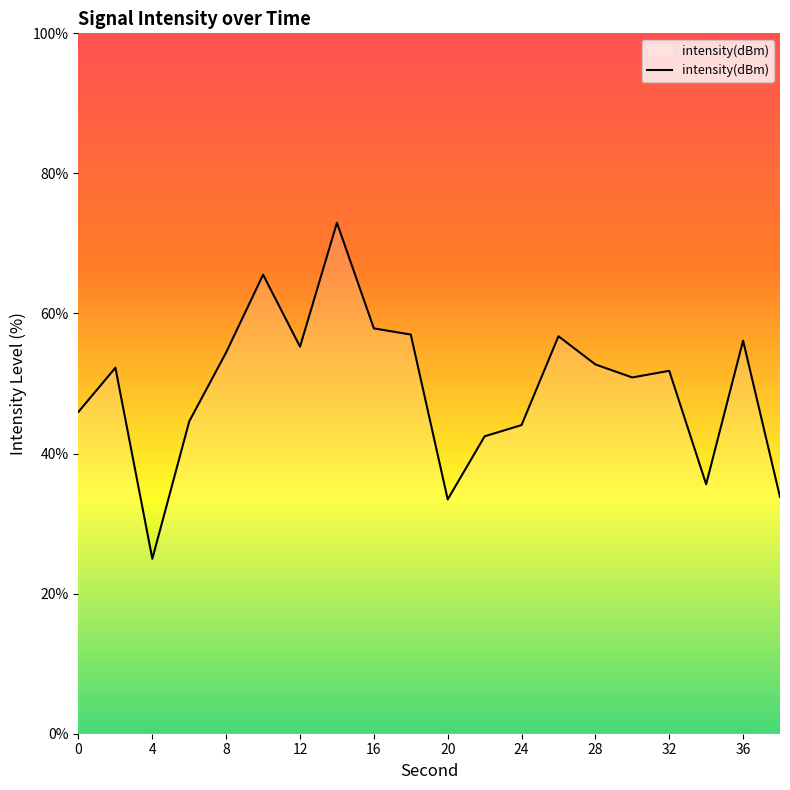

How many distinct data groups are displayed?

1